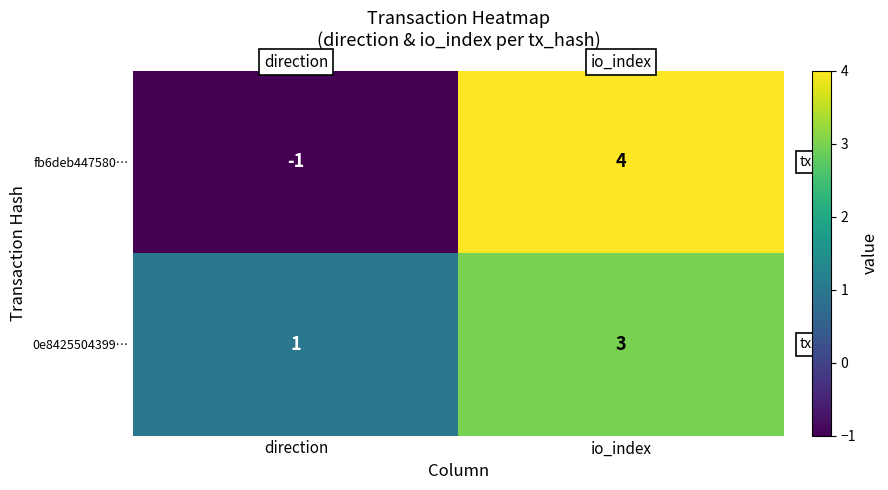

At which category is the sum across all series the highest?

io_index